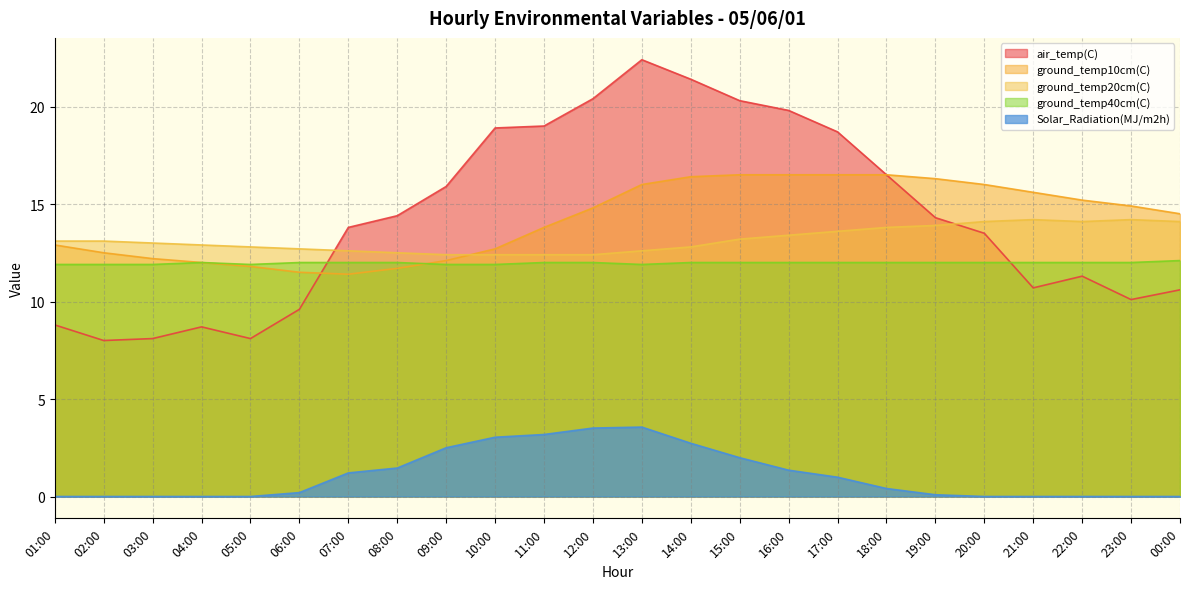

What position from the left is 01:00?

1